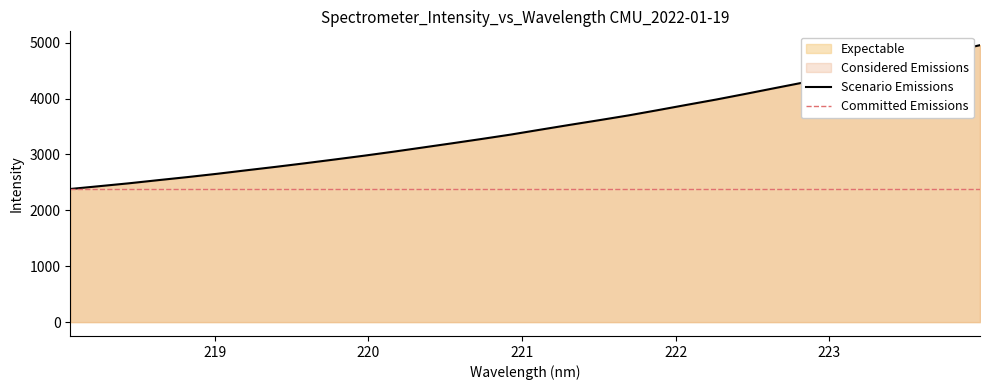

What is the value of the 27th point from the left?

4394.7